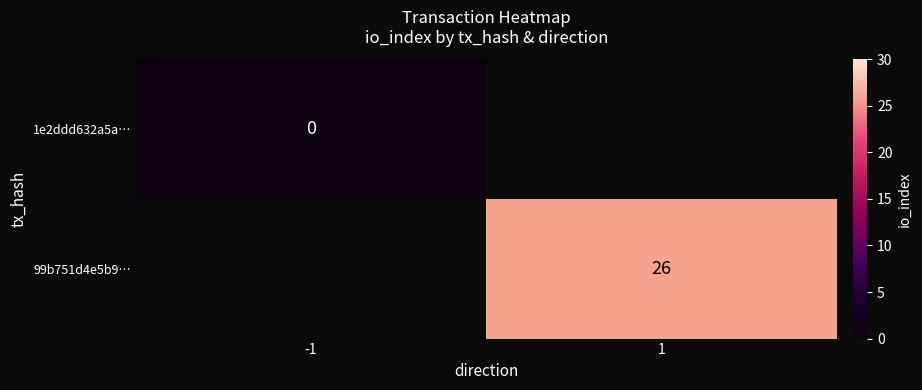

The value of 99b751d4e5b9… at 1 is 26. True or false?

True